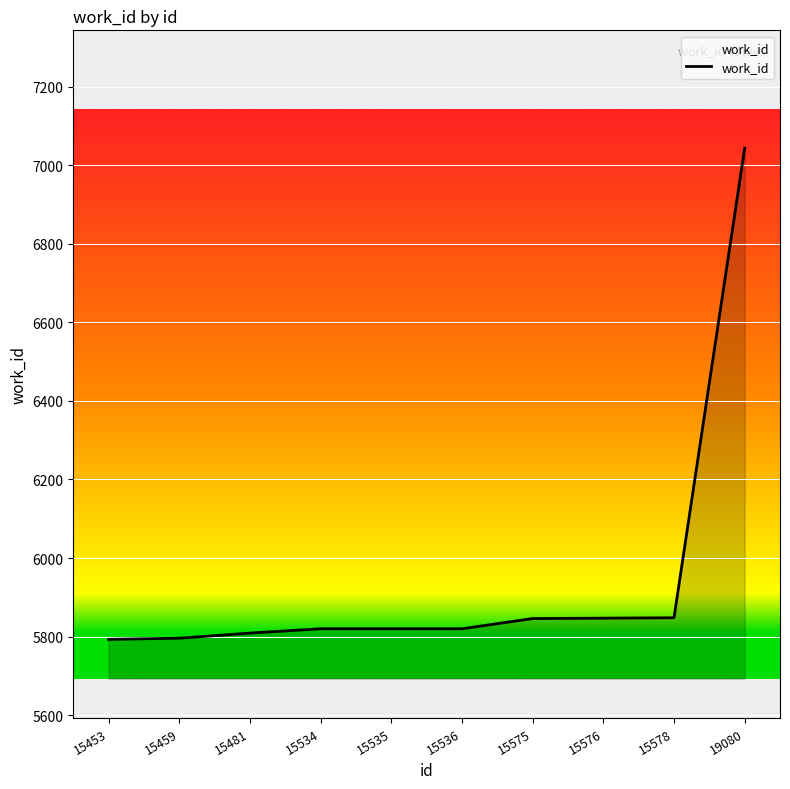

How many lines are shown in the chart?

1